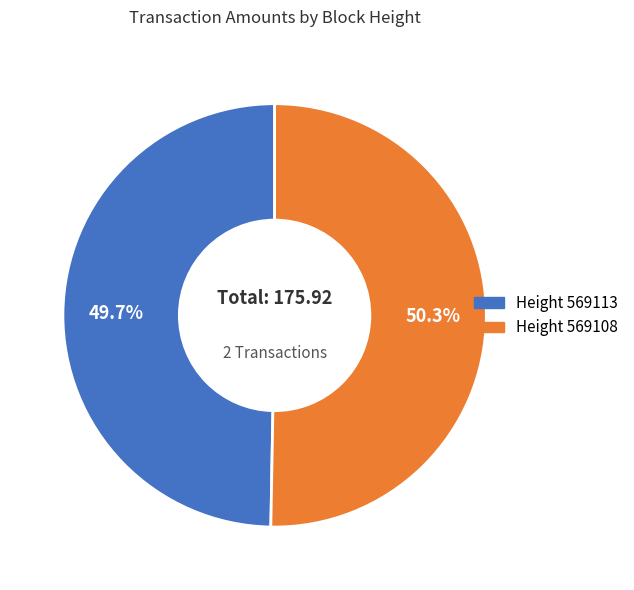

Approximately how many times larger is the value at Height 569113 compared to Height 569108?

1.0